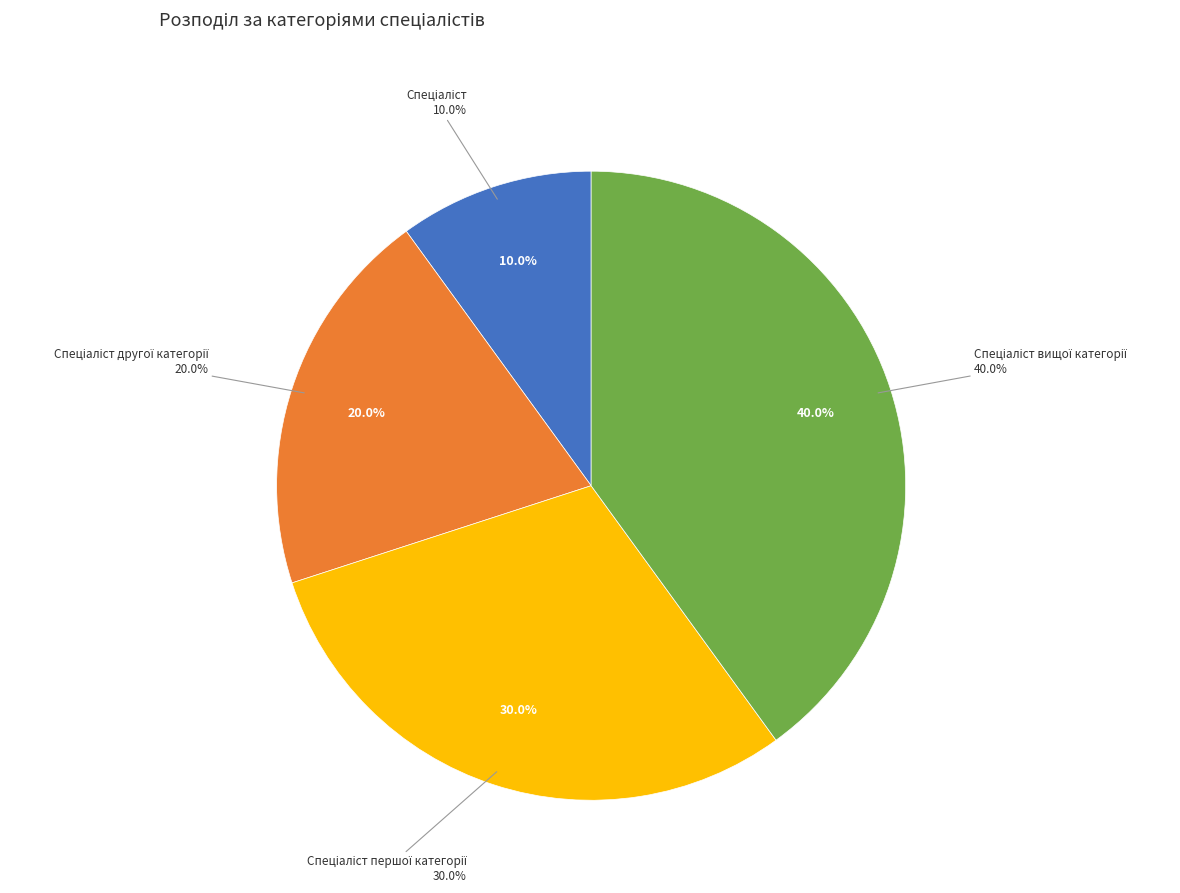

The Спеціаліст slice represents 2% of the pie. True or false?

False